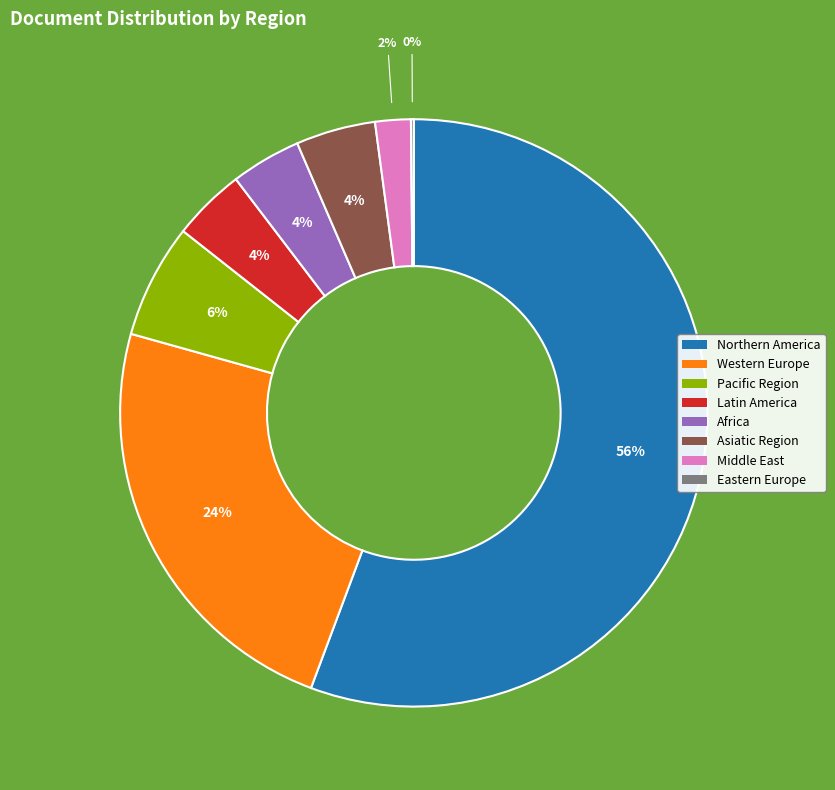

Between Northern America and Africa, which is larger?

Northern America